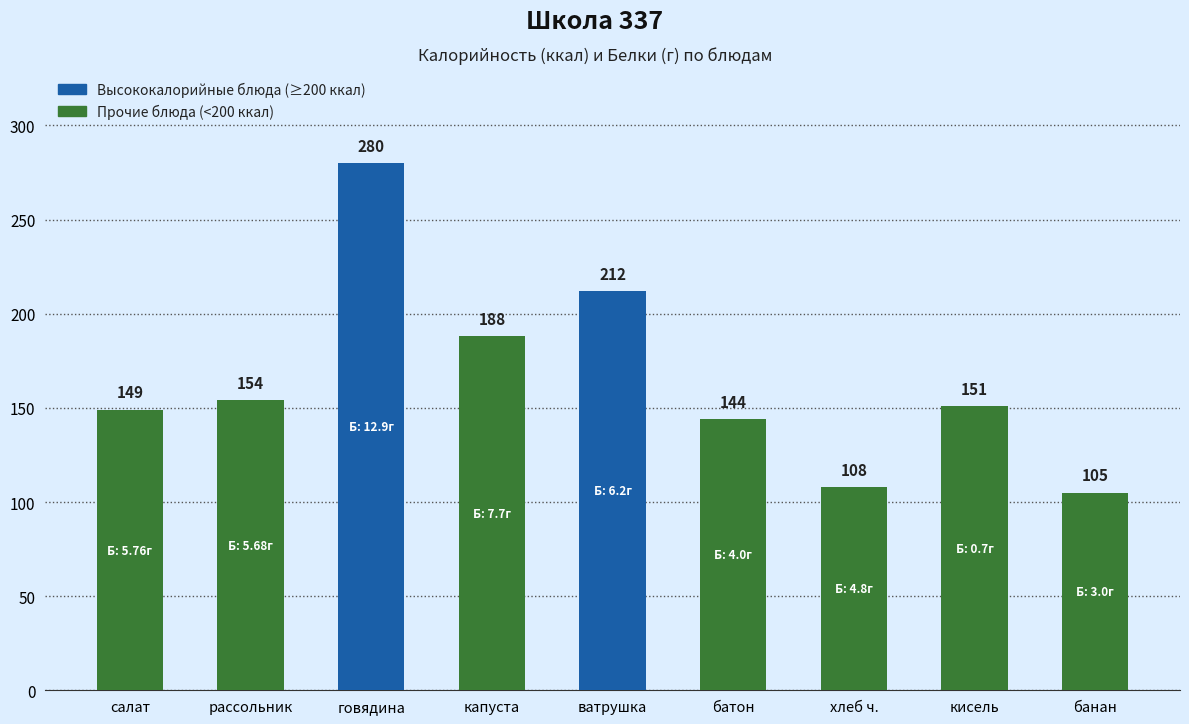

List the labels in order of value, largest first.

говядина, ватрушка, капуста, рассольник, кисель, салат, батон, хлеб ч., банан